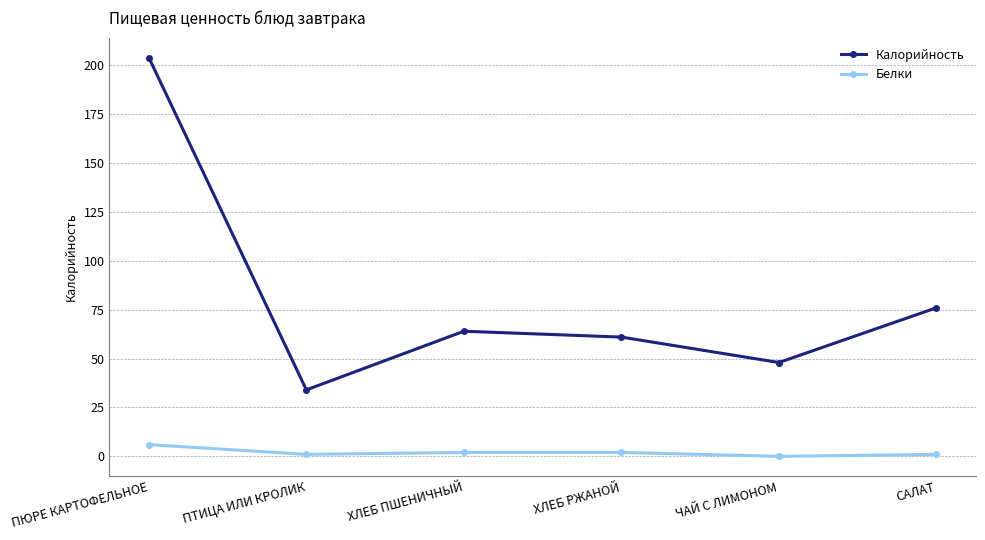

At ХЛЕБ ПШЕНИЧНЫЙ, list the series in order from smallest to largest.

Белки, Калорийность